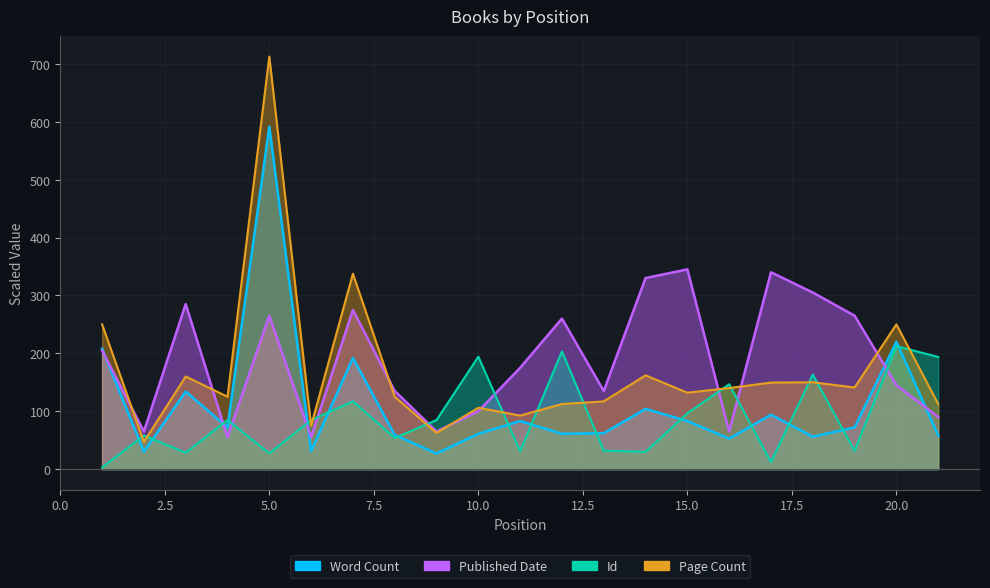

Reading left to right, extract all data points from this chart.

Word Count: 1=208.0	2=30.0	3=134.0	4=72.0	5=591.6	6=31.0	7=192.0	8=59.0	9=27.0	10=61.0	11=83.0	12=61.0	13=62.0	14=104.0	15=83.0	16=52.6	17=94.0	18=56.0	19=72.0	20=220.0	21=58.0
Published Date: 1=205.0	2=65.0	3=285.0	4=55.0	5=265.0	6=55.0	7=275.0	8=135.0	9=65.0	10=100.0	11=175.0	12=260.0	13=135.0	14=330.0	15=345.0	16=65.0	17=340.0	18=305.0	19=265.0	20=145.0	21=90.0
Id: 1=2.8	2=58.1	3=28.4	4=84.8	5=27.2	6=84.7	7=117.0	8=53.9	9=84.8	10=194.2	11=30.8	12=203.3	13=31.9	14=29.8	15=96.4	16=146.7	17=12.1	18=163.3	19=31.5	20=212.4	21=193.7
Page Count: 1=250.0	2=47.0	3=160.0	4=125.0	5=712.5	6=75.0	7=337.5	8=125.0	9=62.5	10=106.0	11=92.5	12=112.5	13=117.0	14=162.0	15=132.0	16=140.0	17=149.5	18=150.0	19=141.0	20=250.0	21=112.5